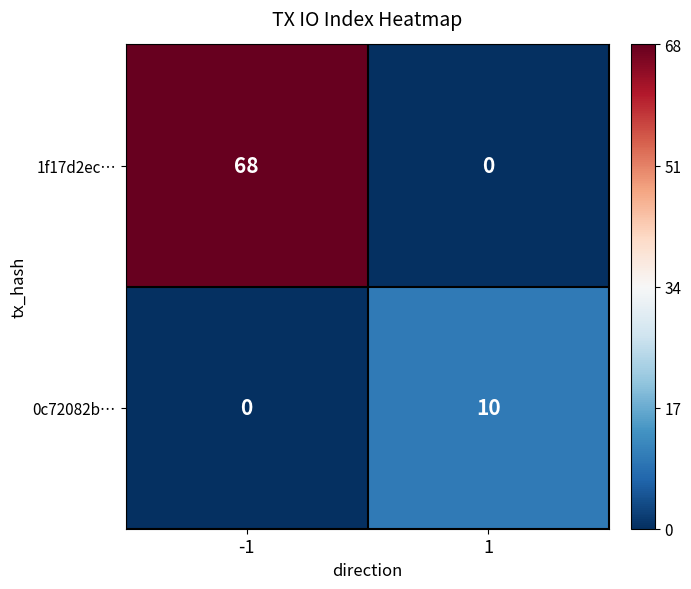

Reading left to right, list all the values displayed in this chart.

1f17d2ec…: -1=68	1=0
0c72082b…: -1=0	1=10